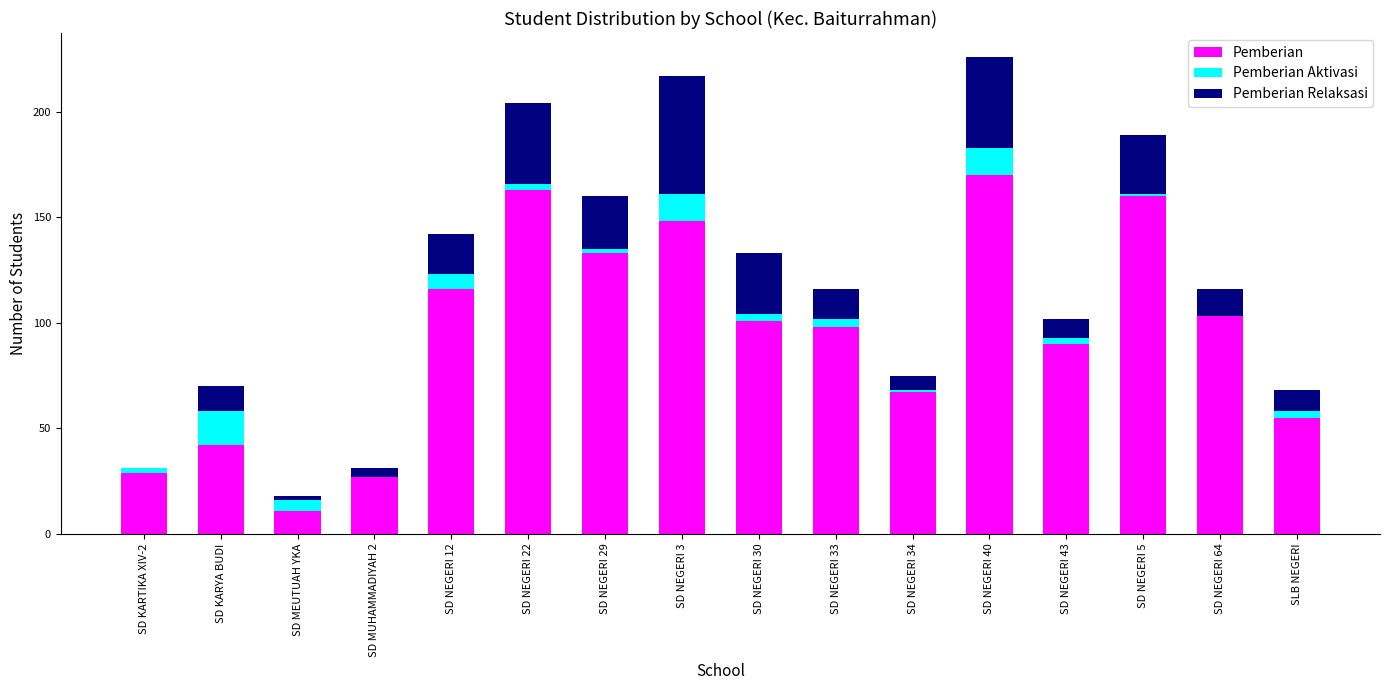

What are all the series names shown in the legend?

Pemberian, Pemberian Aktivasi, Pemberian Relaksasi